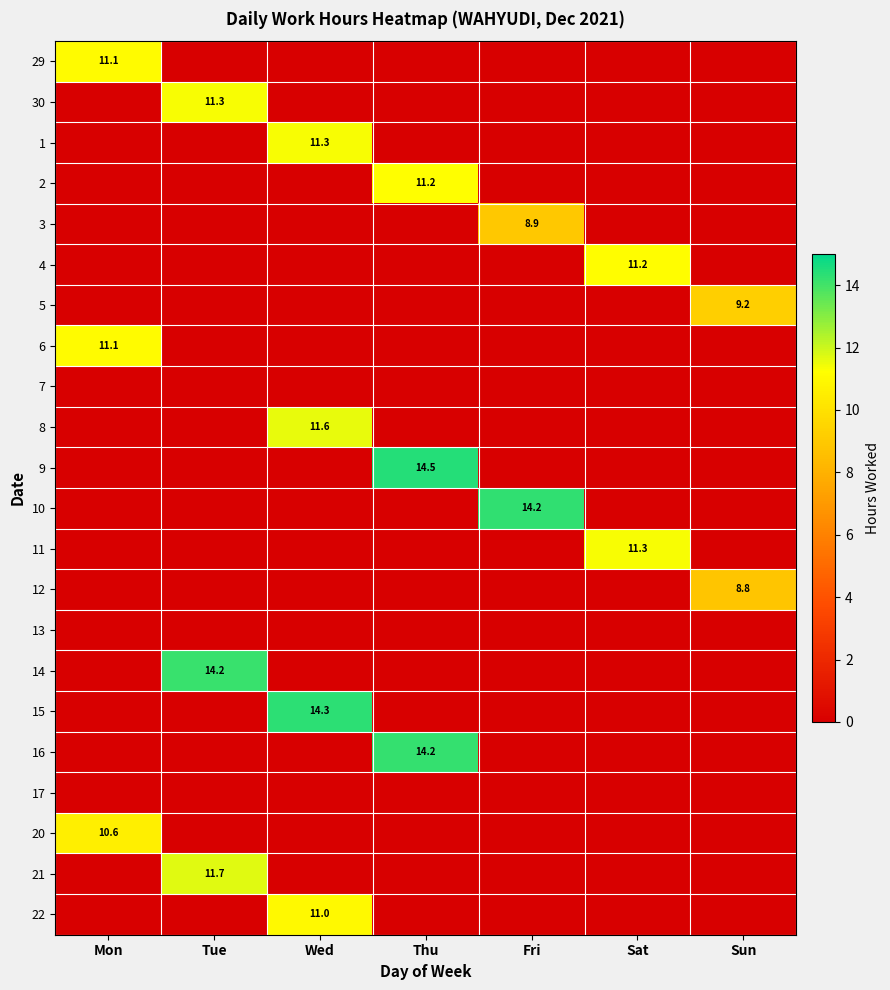

The value of 11 at Sat is 20.1. True or false?

False